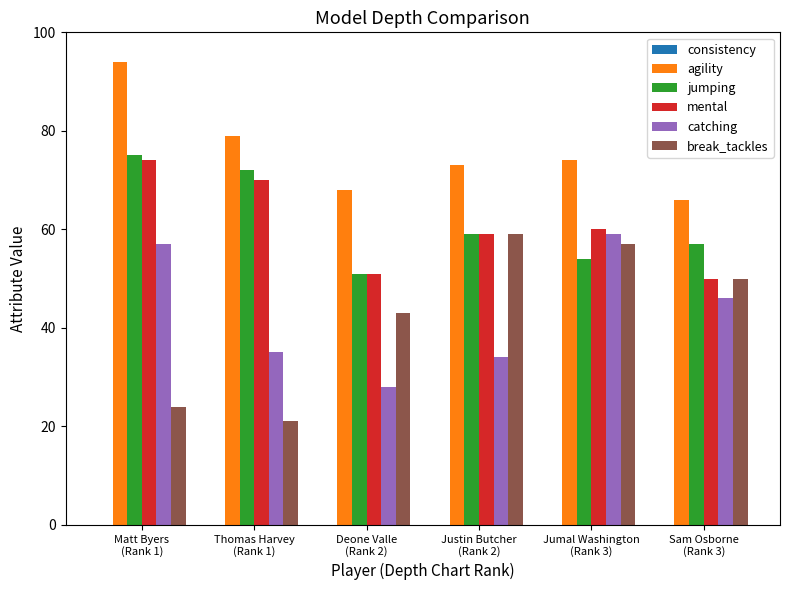

At how many categories does at least one series exceed 66?

5